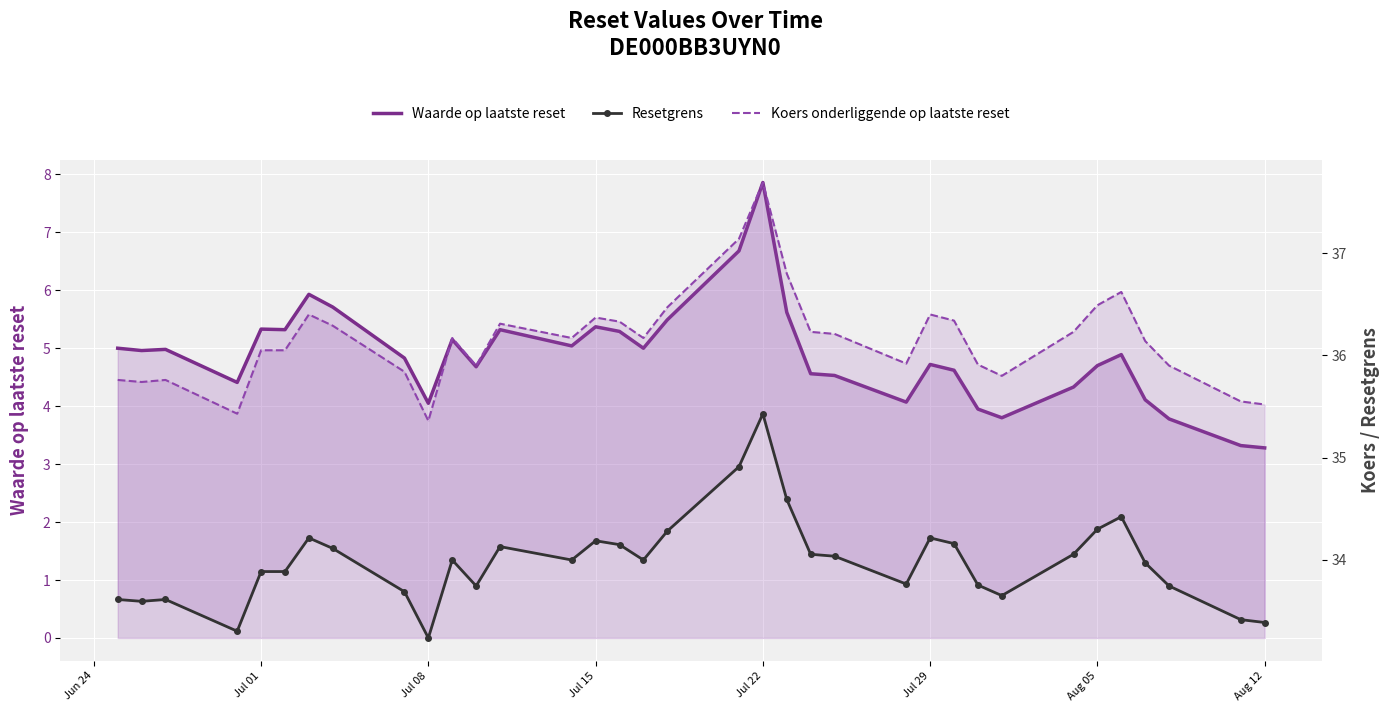

Which series has the largest range (max minus min)?

Waarde op laatste reset